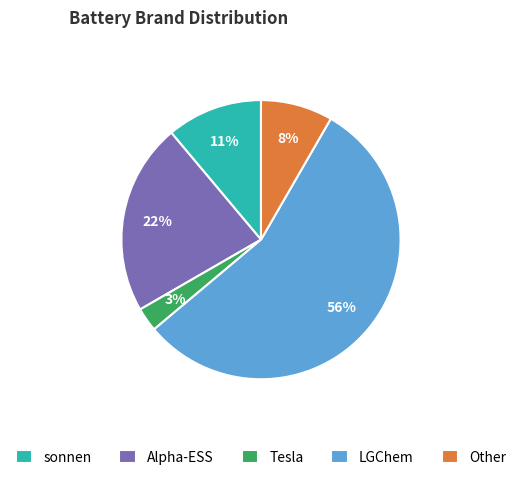

Rank the categories by value from highest to lowest.

LGChem, Alpha-ESS, sonnen, Other, Tesla